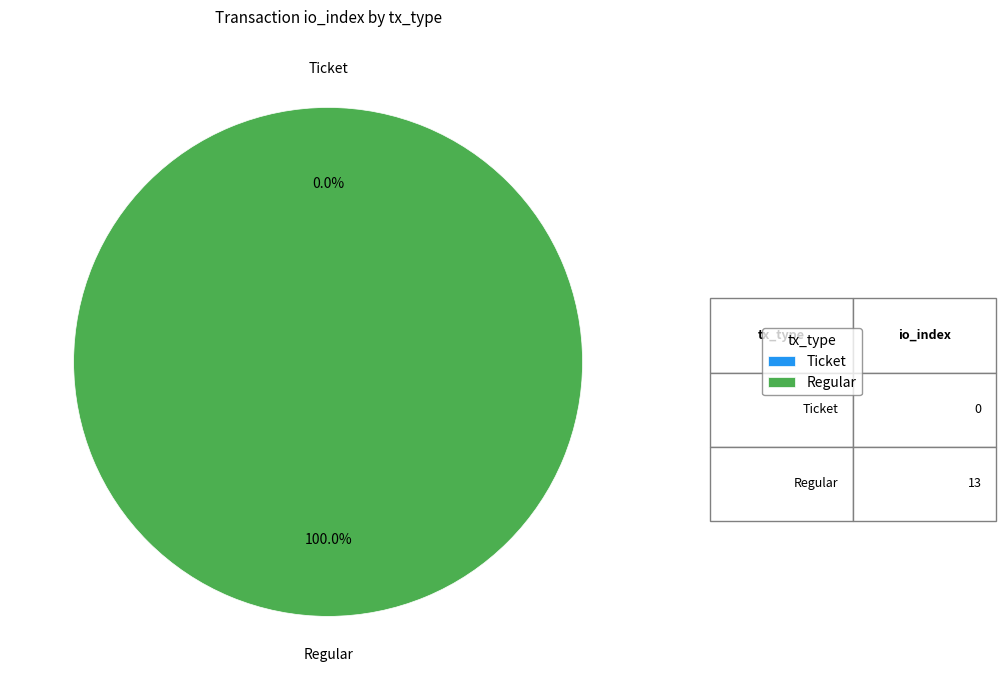

The Regular slice represents 99% of the pie. True or false?

False